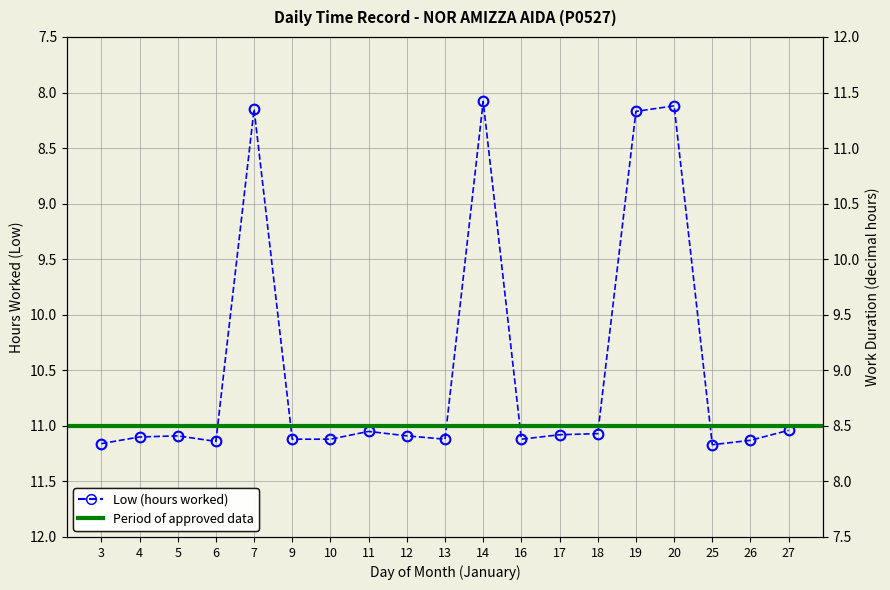

What is the change in value from 9 to 27?

-0.1